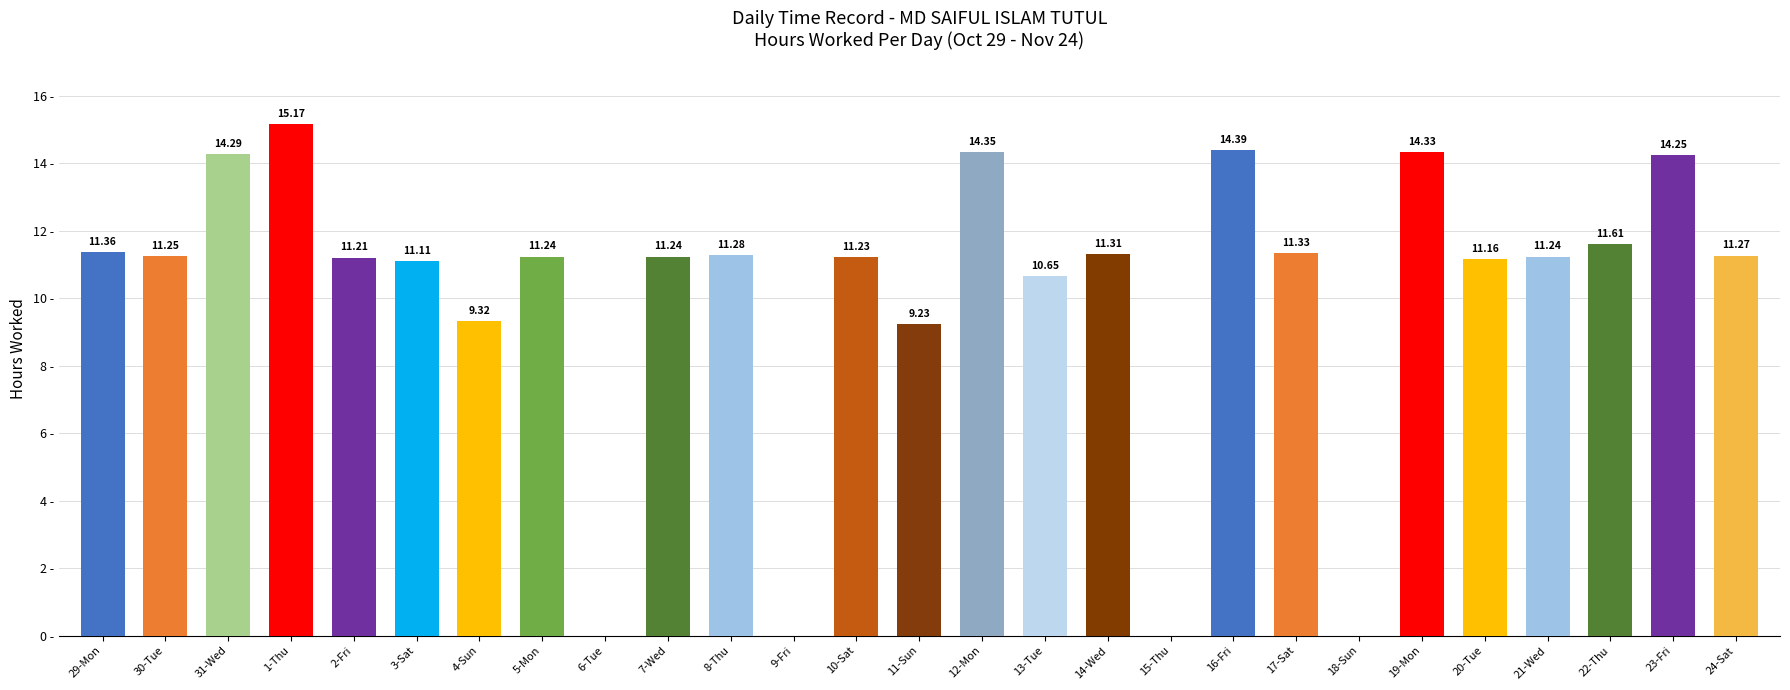

The value at 20-Tue is 15.2. True or false?

False